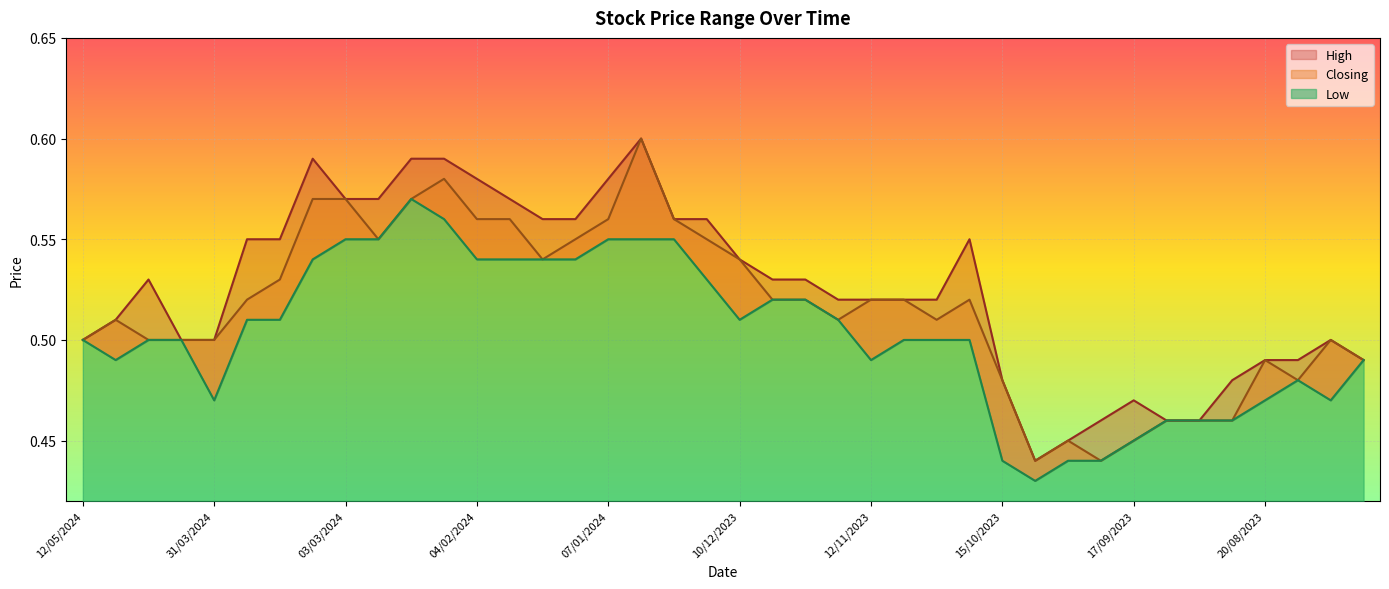

What is the minimum value for Low?

0.4